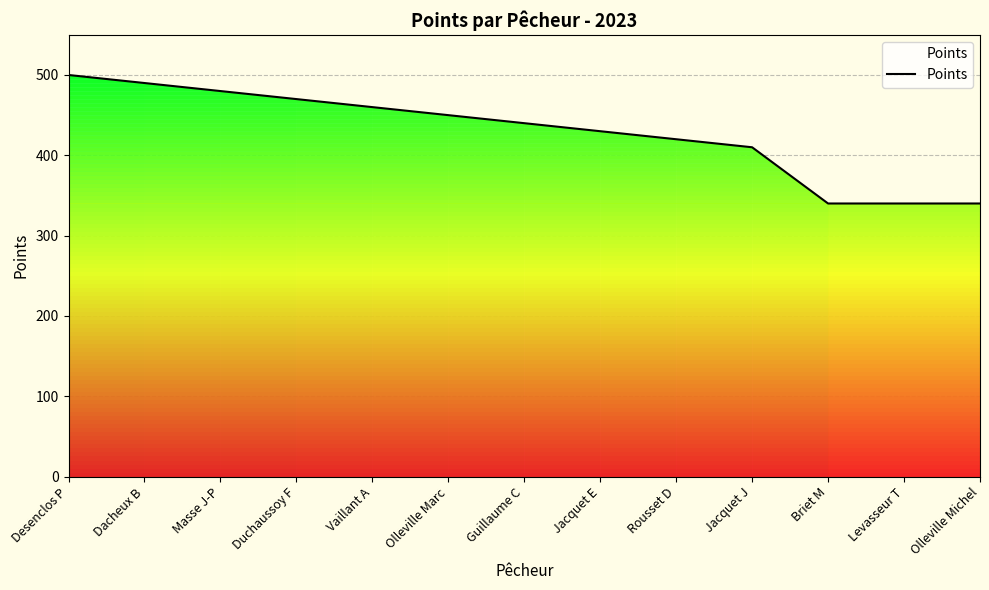

Approximately how many times larger is the value at Jacquet J compared to Vaillant A?

0.9